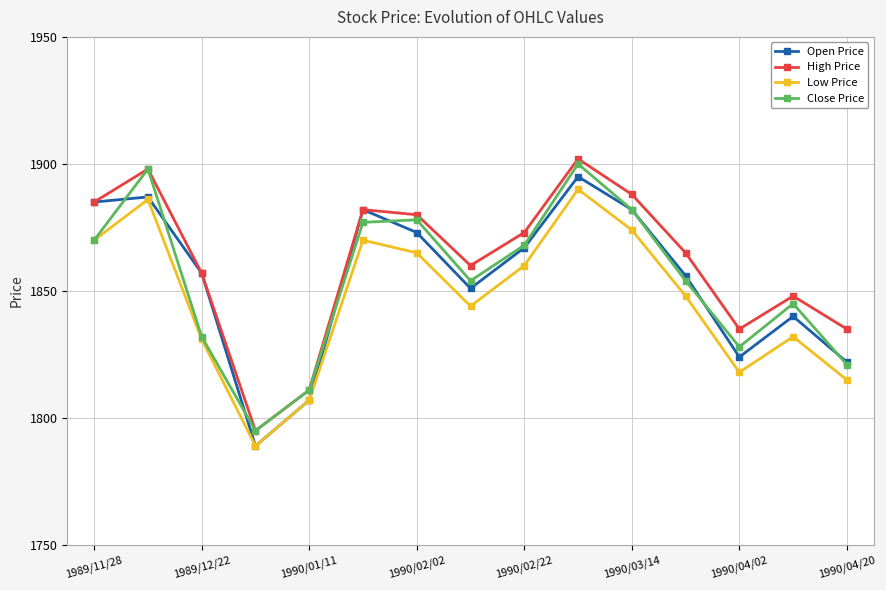

What is the value of the Open Price point at the 5th from the left?

1807